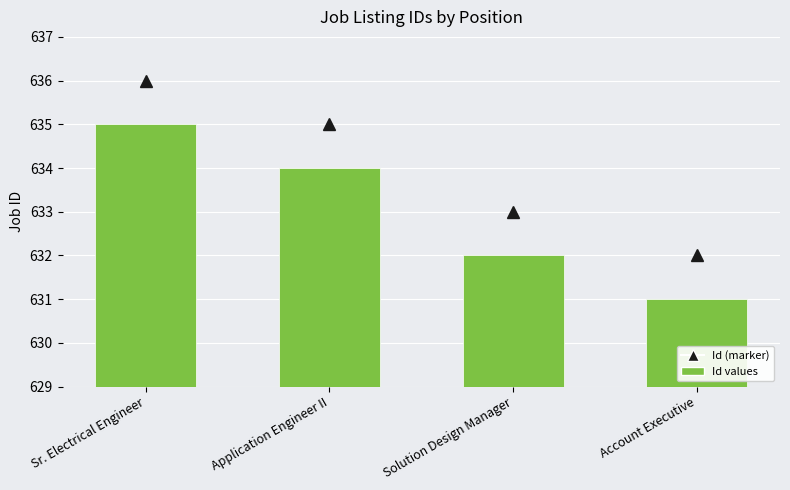

Is it true that the value at Account Executive is 631?

True